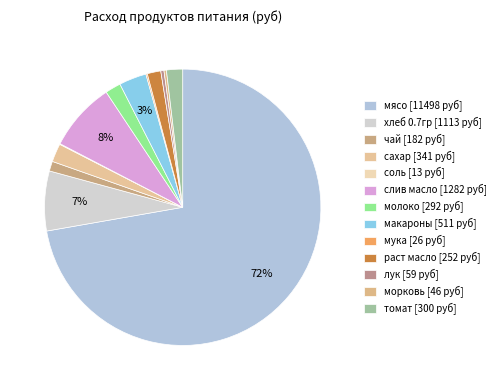

To the nearest percent, what is the difference between the хлеб 0.7гр and мясо slice percentages?

65%